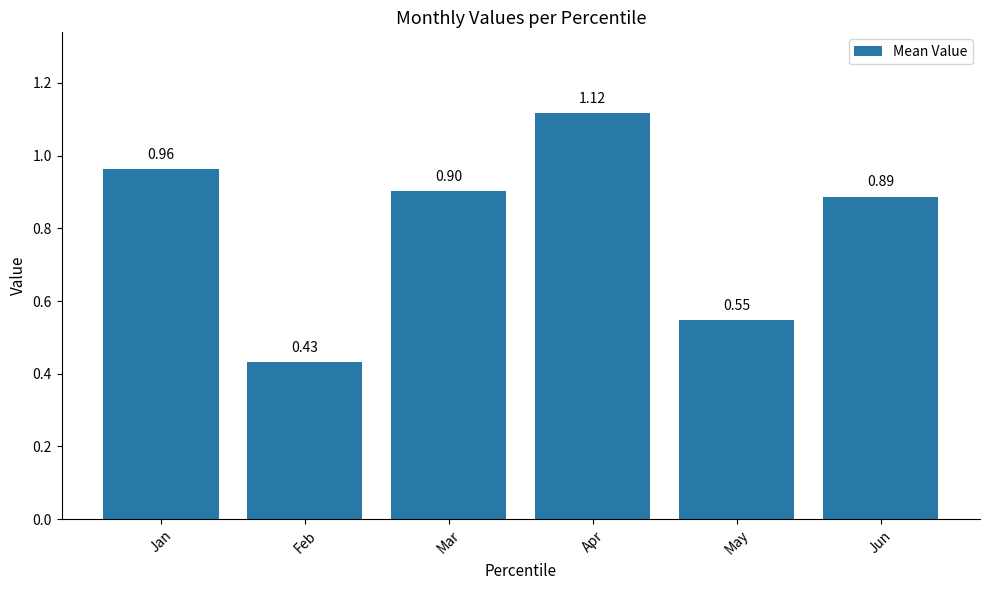

What is the difference between the maximum and minimum values?

0.7